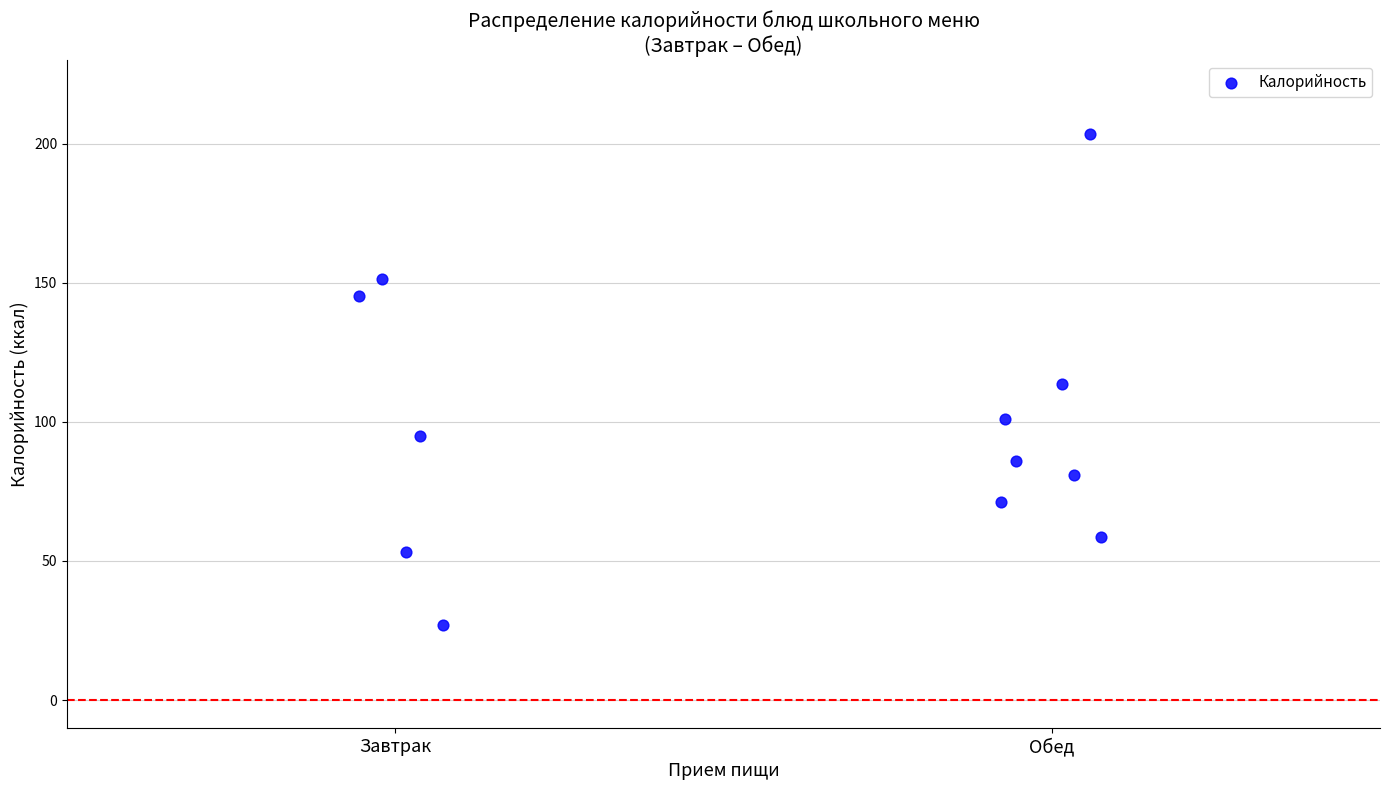

What is the range of Y values (max minus min)?

176.7